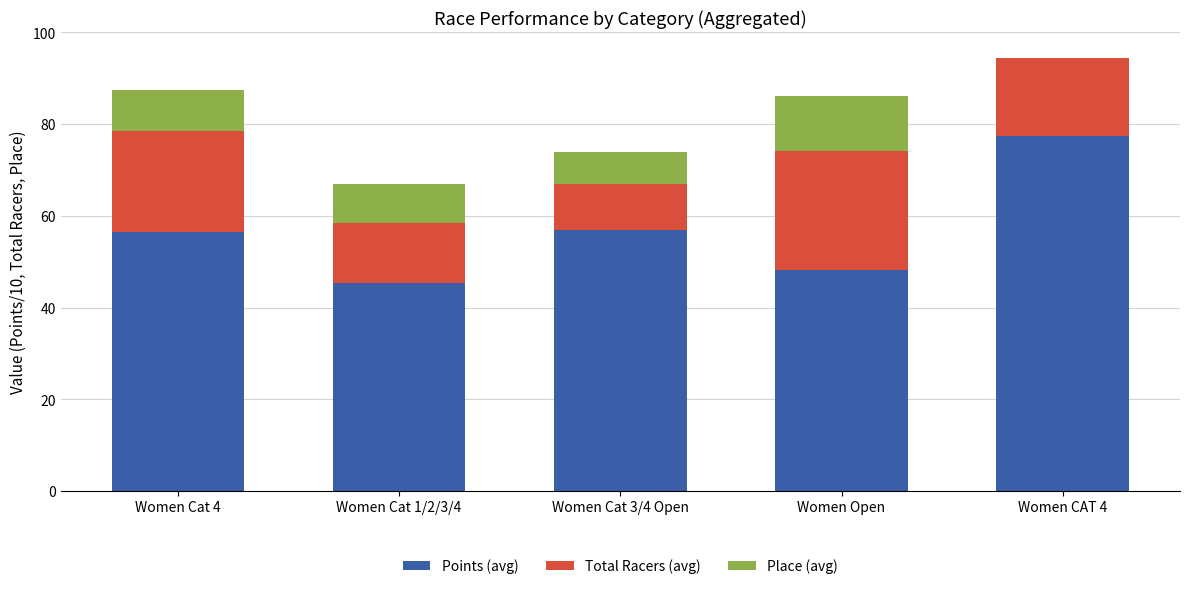

The Points (avg) series shows 107.5 at Women CAT 4. True or false?

False